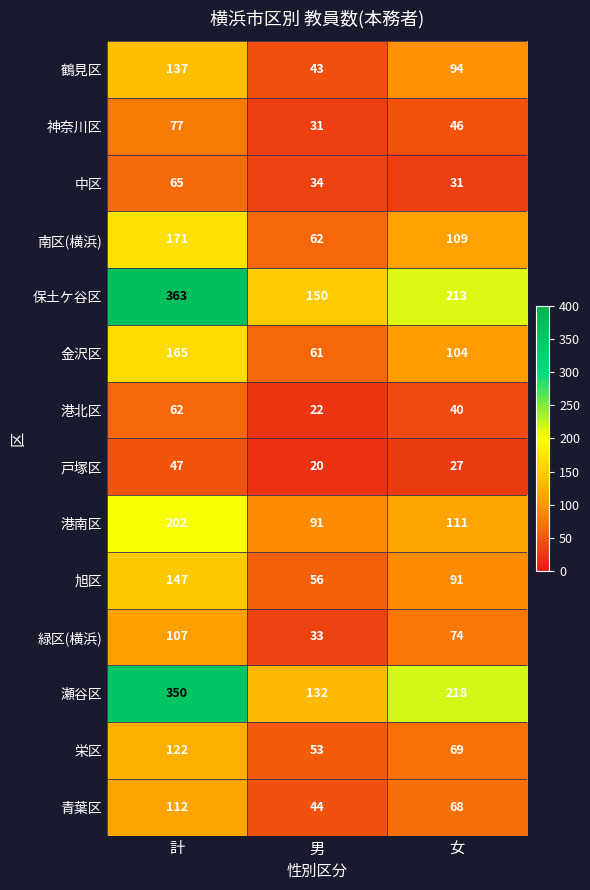

Count the 青葉区 values in the range 44 to 112.

3